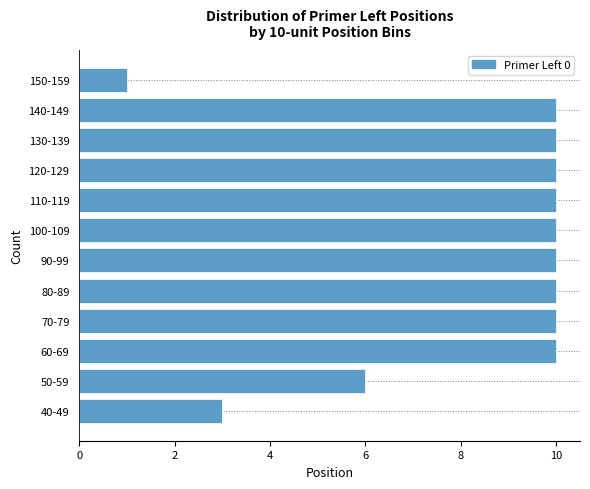

Reading bottom to top, transcribe all the data shown in this chart.

3	6	10	10	10	10	10	10	10	10	10	1